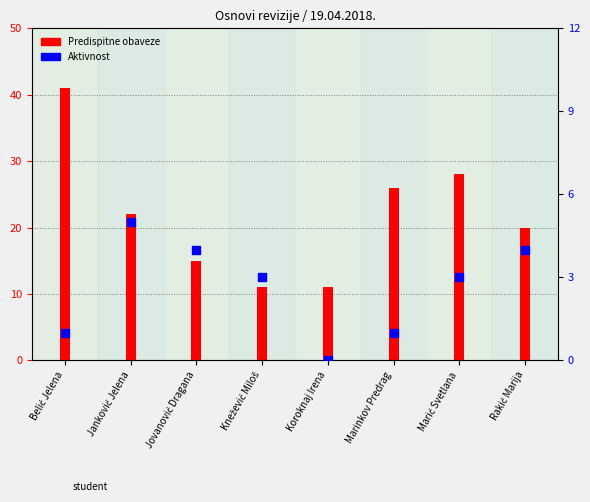

At how many categories does at least one series exceed 30?

1